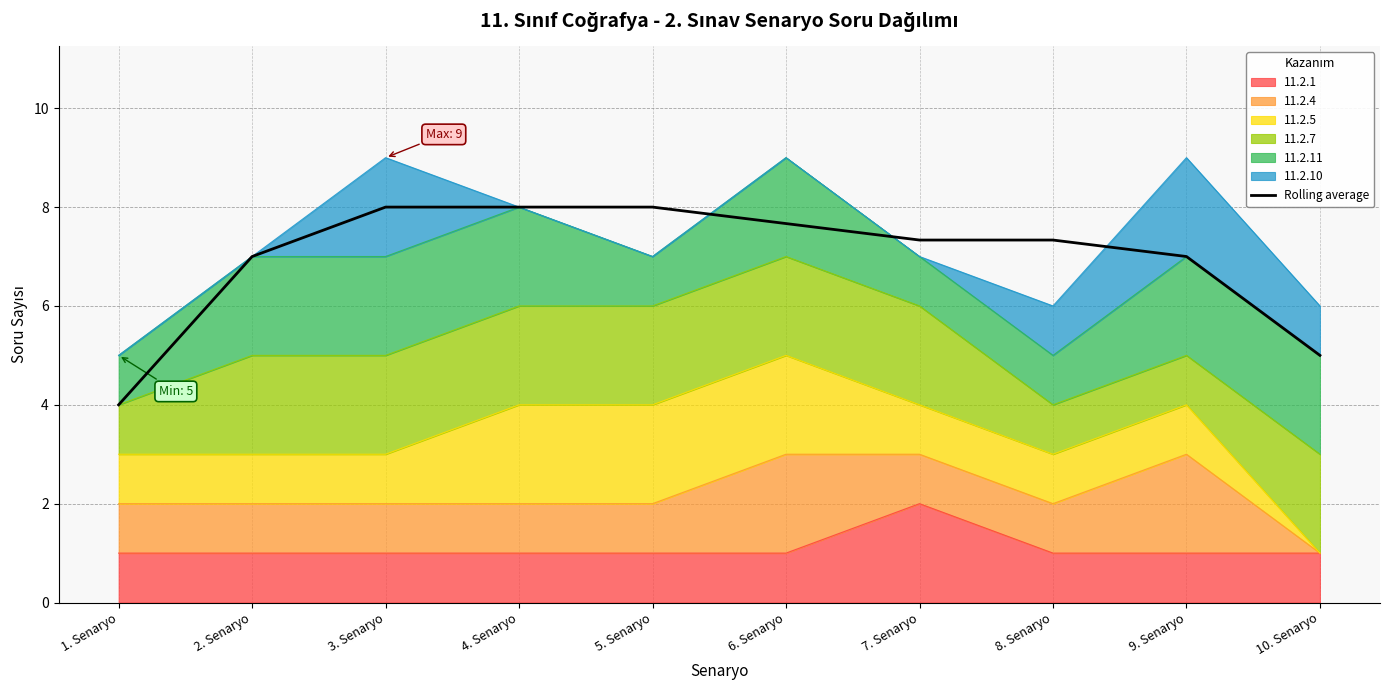

List the labels in order of value, smallest first.

1. Senaryo, 10. Senaryo, 2. Senaryo, 9. Senaryo, 7. Senaryo, 8. Senaryo, 6. Senaryo, 4. Senaryo, 3. Senaryo, 5. Senaryo